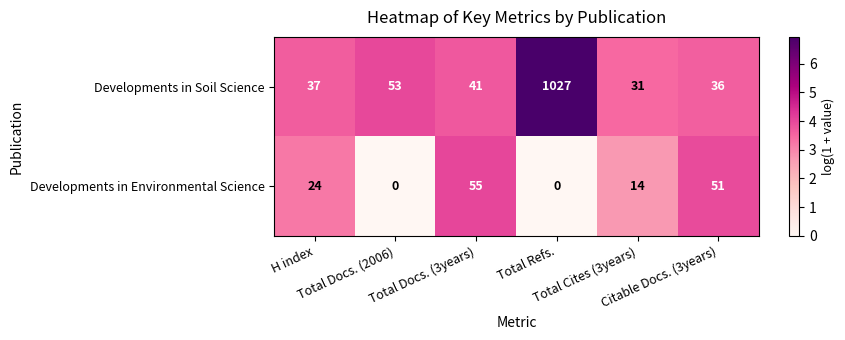

Rank the series at Total Refs. from lowest to highest value.

Developments in Environmental Science, Developments in Soil Science